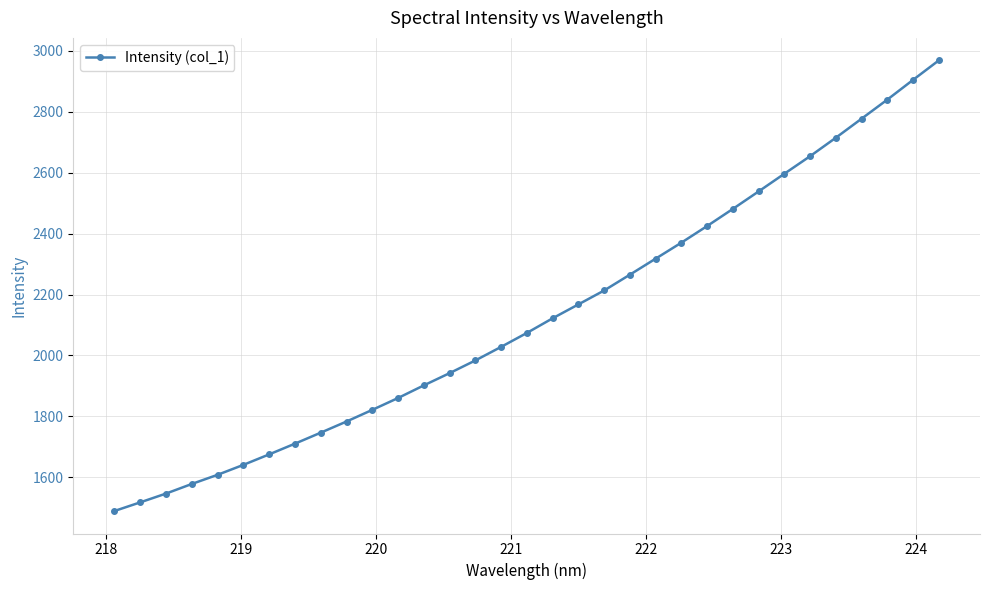

What is the value of the 32nd point from the left?

2904.2